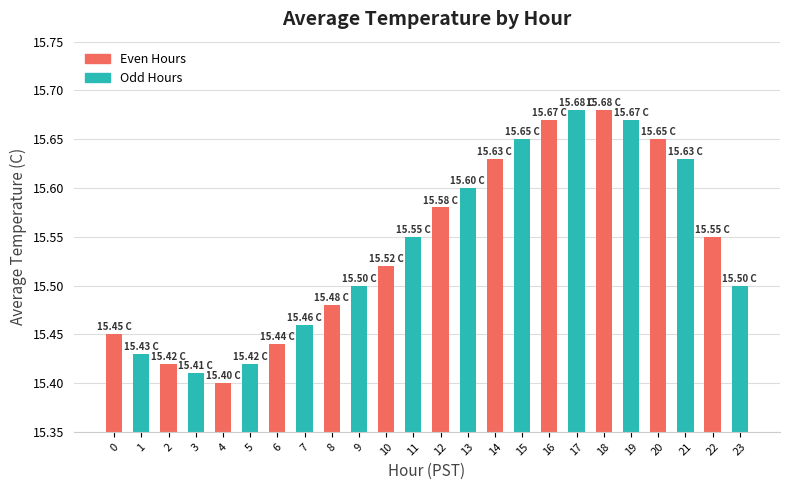

What is the difference between the maximum and minimum values?

0.3